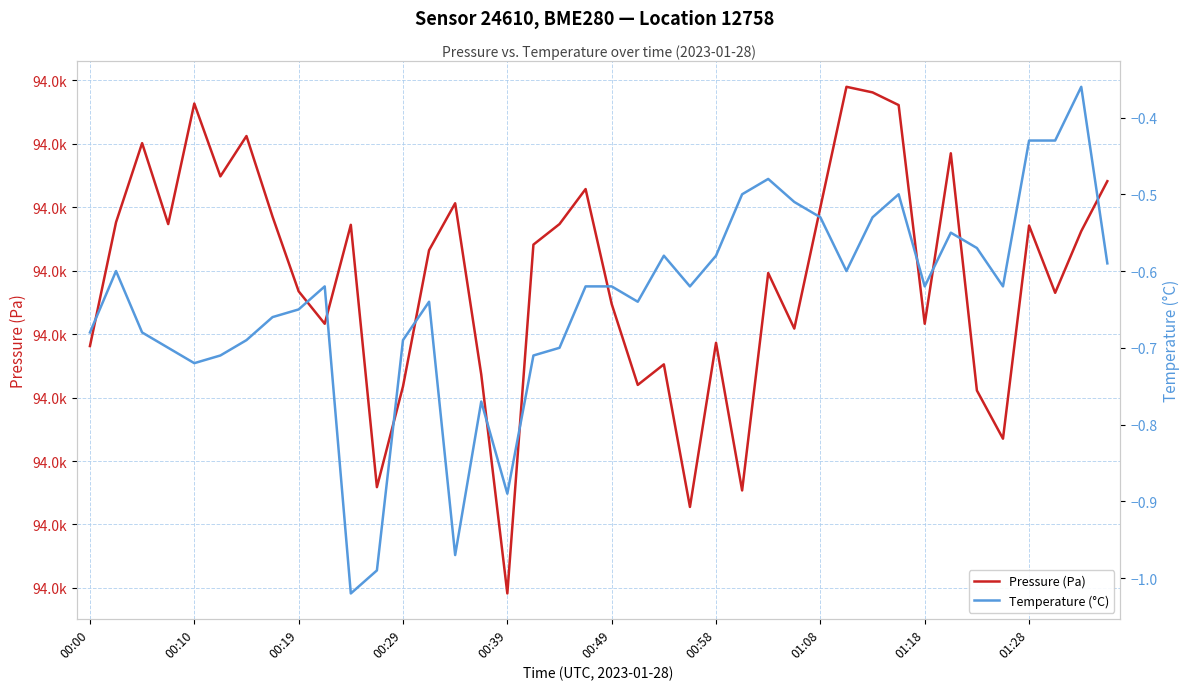

List the labels in order of Temperature (°C) value, smallest first.

10, 11, 14, 16, 15, 00:39, 00:49, 17, 00:29, 18, 00:58, 12, 00:00, 00:19, 01:08, 01:18, 13, 21, 01:28, 19, 20, 23, 32, 35, 00:10, 29, 39, 22, 24, 34, 33, 28, 30, 27, 25, 31, 26, 36, 37, 38